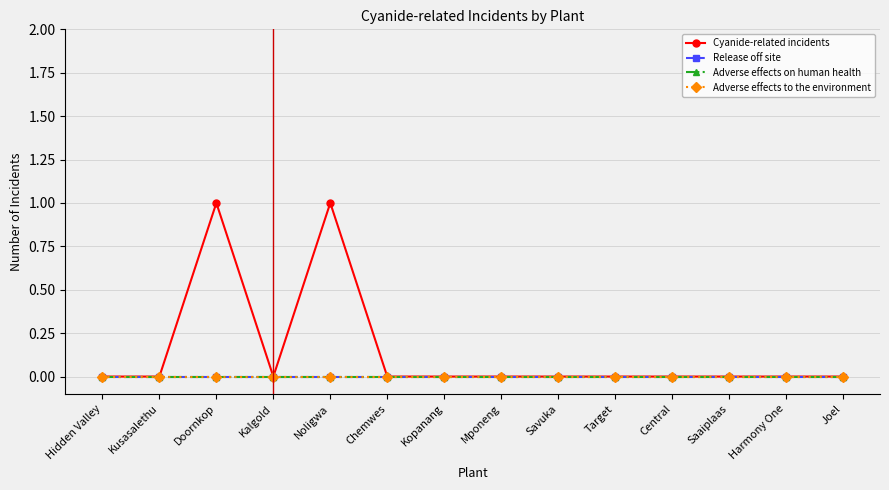

Reading right to left, what are all the values shown in this chart?

Cyanide-related incidents: Joel=0	Harmony One=0	Saaiplaas=0	Central=0	Target=0	Savuka=0	Mponeng=0	Kopanang=0	Chemwes=0	Noligwa=1	Kalgold=0	Doornkop=1	Kusasalethu=0	Hidden Valley=0
Release off site: Joel=0	Harmony One=0	Saaiplaas=0	Central=0	Target=0	Savuka=0	Mponeng=0	Kopanang=0	Chemwes=0	Noligwa=0	Kalgold=0	Doornkop=0	Kusasalethu=0	Hidden Valley=0
Adverse effects on human health: Joel=0	Harmony One=0	Saaiplaas=0	Central=0	Target=0	Savuka=0	Mponeng=0	Kopanang=0	Chemwes=0	Noligwa=0	Kalgold=0	Doornkop=0	Kusasalethu=0	Hidden Valley=0
Adverse effects to the environment: Joel=0	Harmony One=0	Saaiplaas=0	Central=0	Target=0	Savuka=0	Mponeng=0	Kopanang=0	Chemwes=0	Noligwa=0	Kalgold=0	Doornkop=0	Kusasalethu=0	Hidden Valley=0